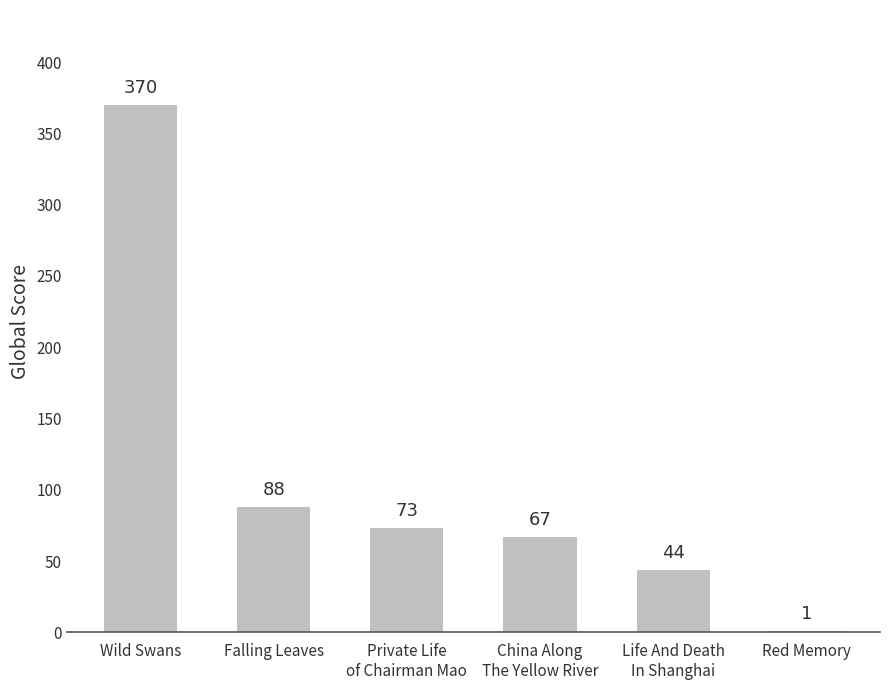

What is the greatest value displayed?

370